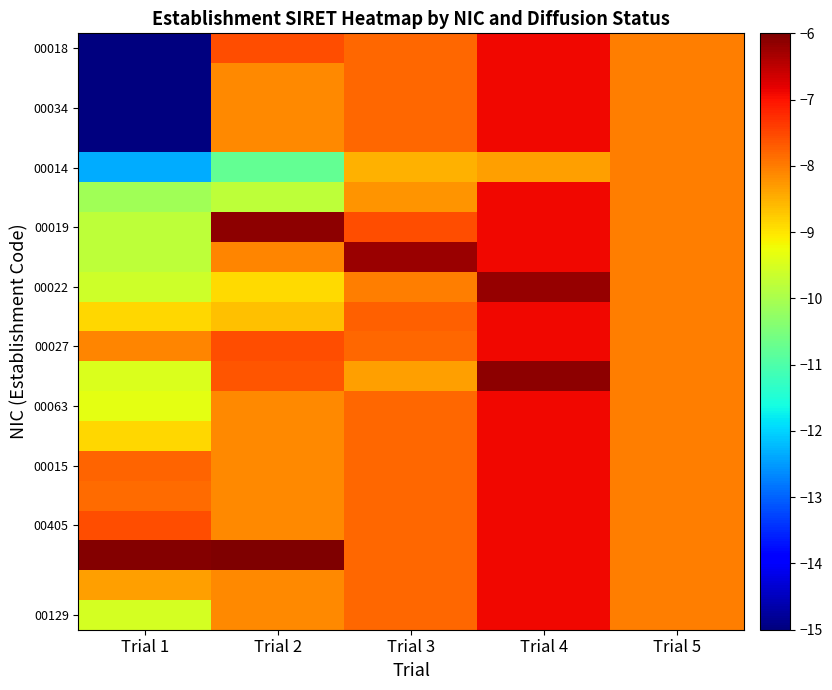

Count the number of categories in the chart.

5